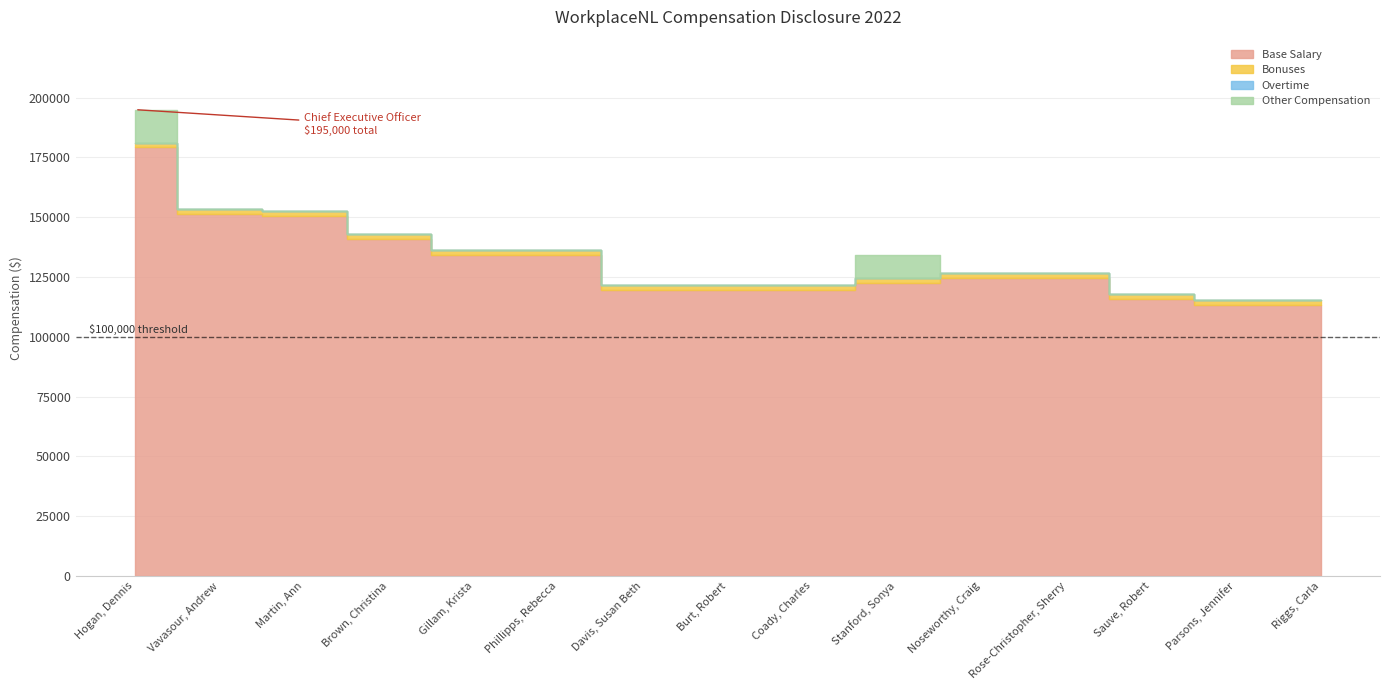

True or false: Base Salary and Other Compensation cross at least once.

False